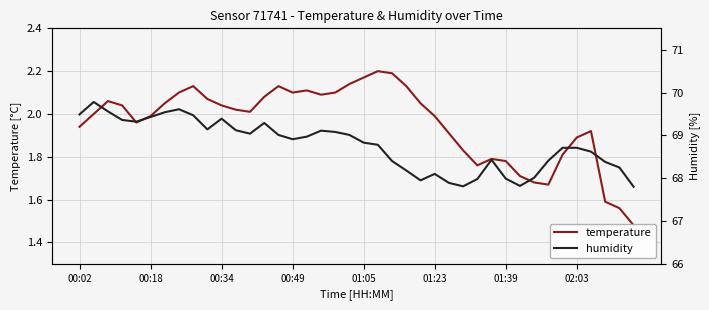

Where is humidity nearest to the value 68?

01:39